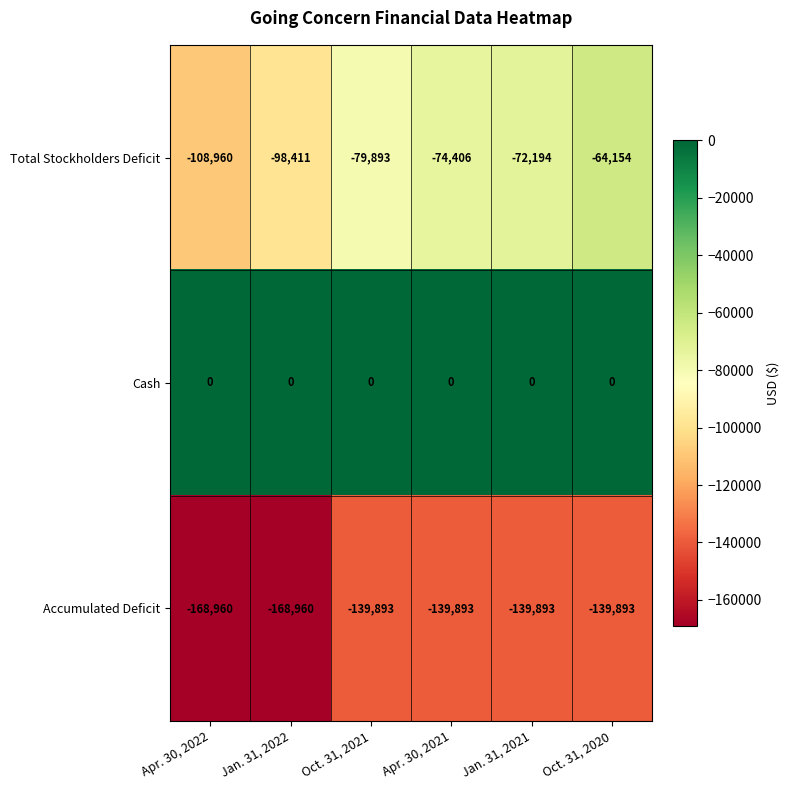

At Oct. 31, 2021, list the series in order from smallest to largest.

Accumulated Deficit, Total Stockholders Deficit, Cash